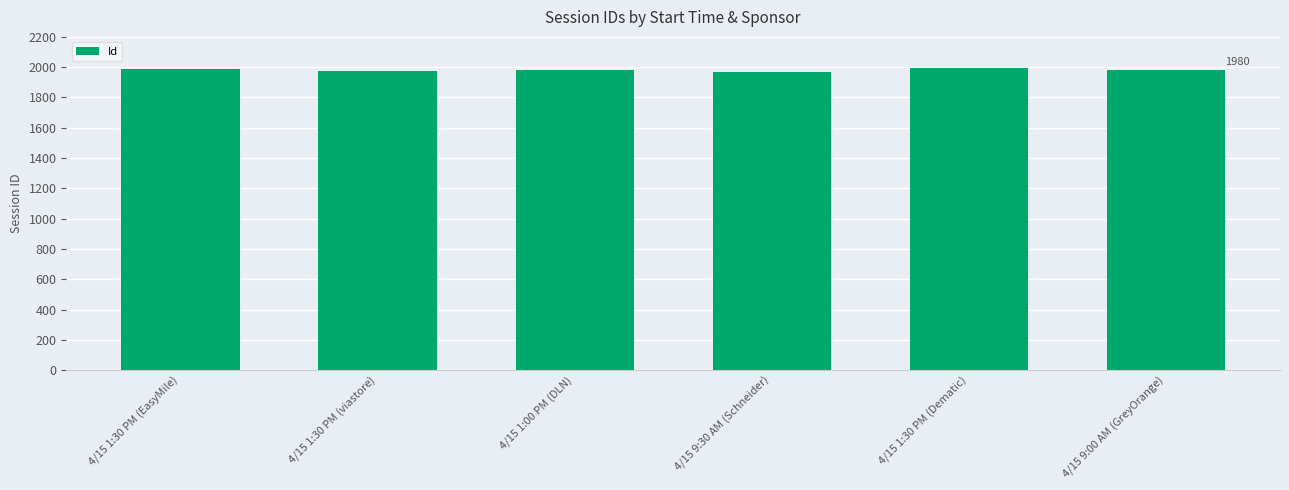

Is it true that the value at 4/15 9:30 AM (Schneider) is 445?

False